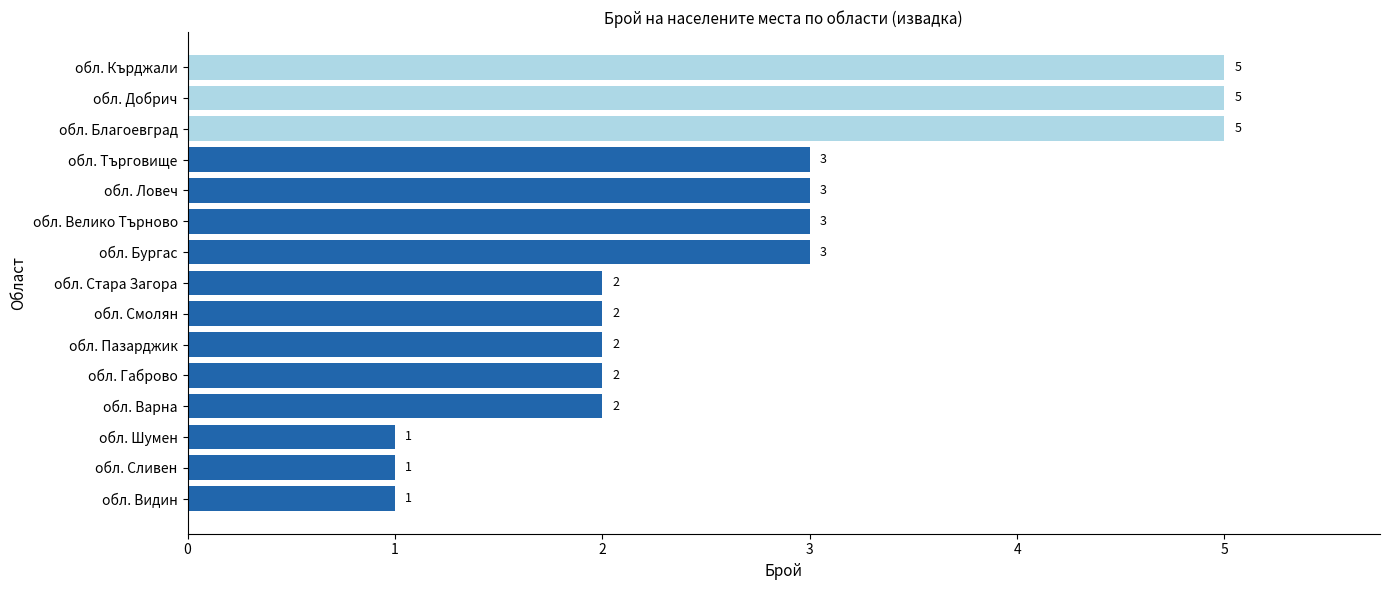

Count the values in the range 2 to 3.

9